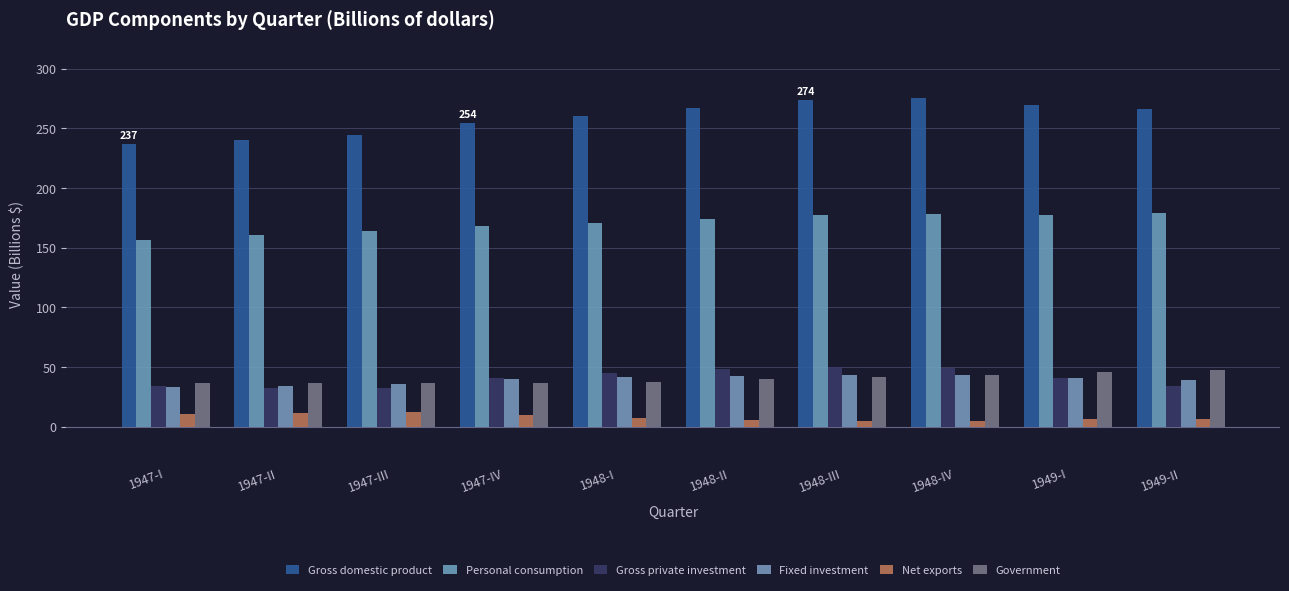

What is the sum of the Government values at 1949-I and 1947-I?

81.8